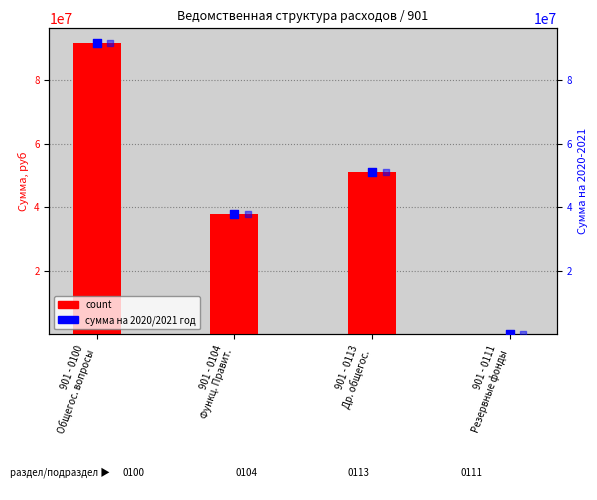

Which series reaches the maximum Y coordinate?

Сумма на 2021 год